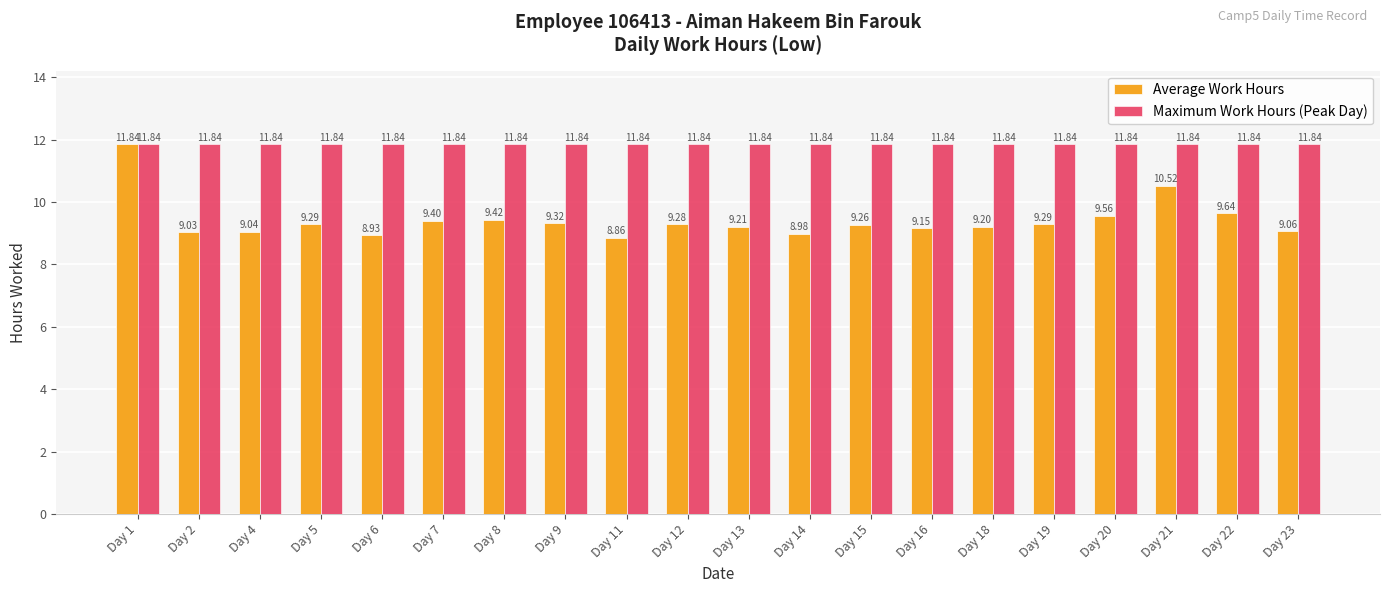

Which series changed the most between Day 1 and Day 9?

Average Work Hours